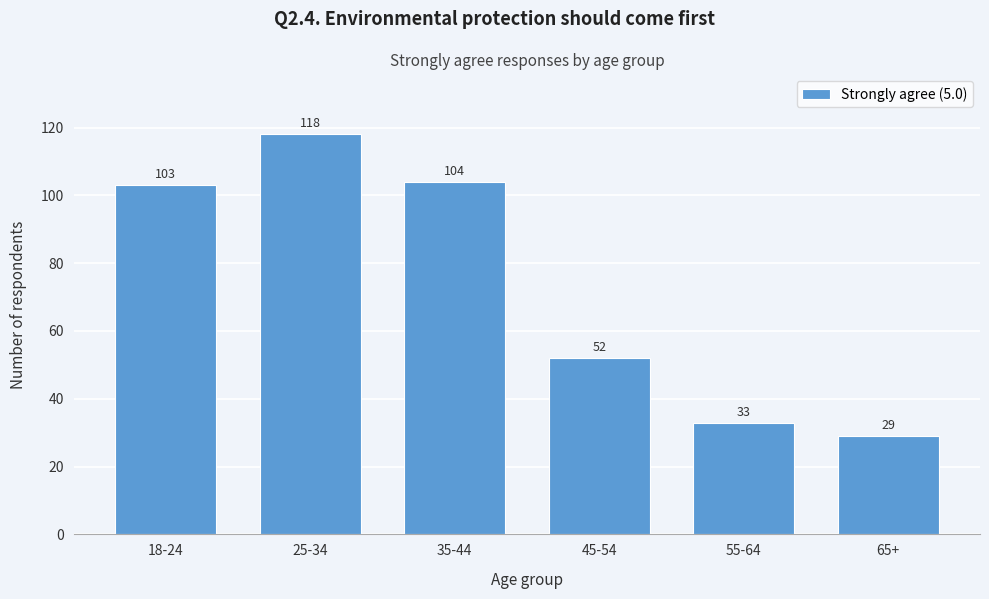

Reading right to left, what are all the values shown in this chart?

29	33	52	104	118	103